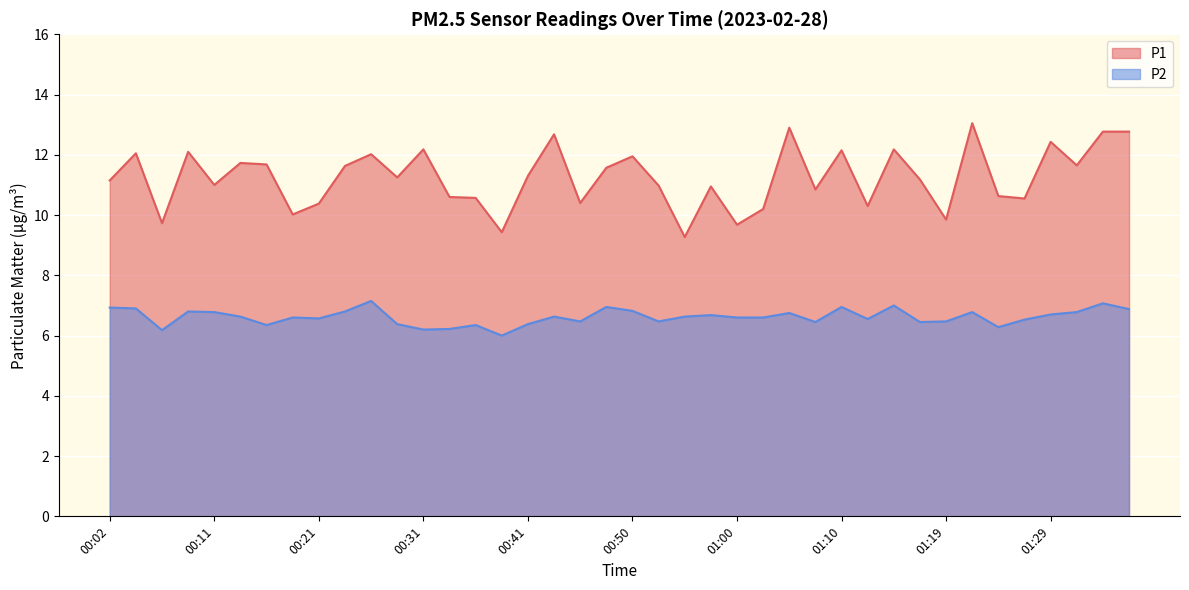

What are all the series names shown in the legend?

P1, P2